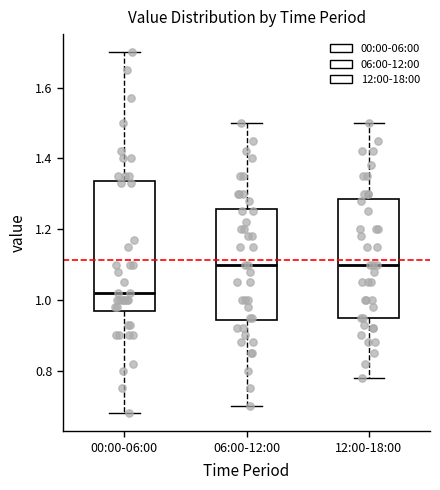

Where is the upper edge of the box for 00:00-06:00 on the y-axis? The values are not printed on the chart, so give them approximately, as read against the axis.

1.34